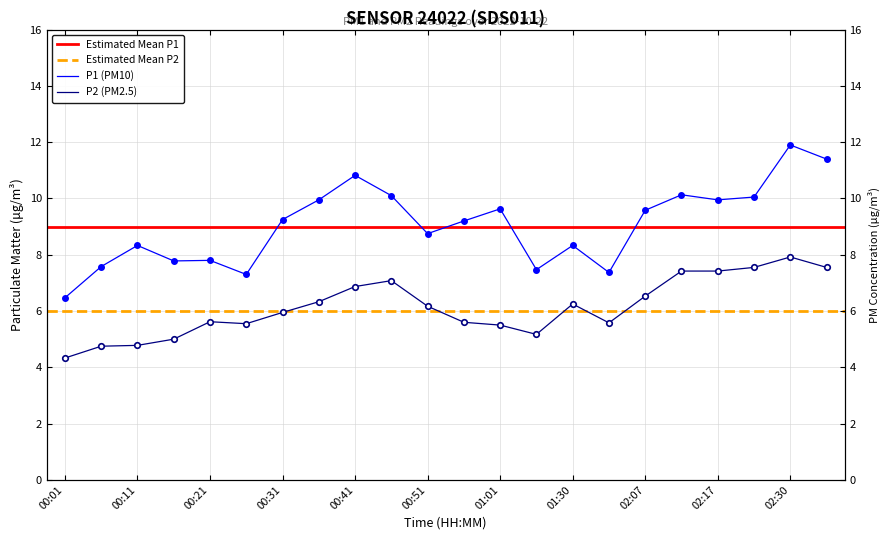

How many values in the P1 series are below 9?

10